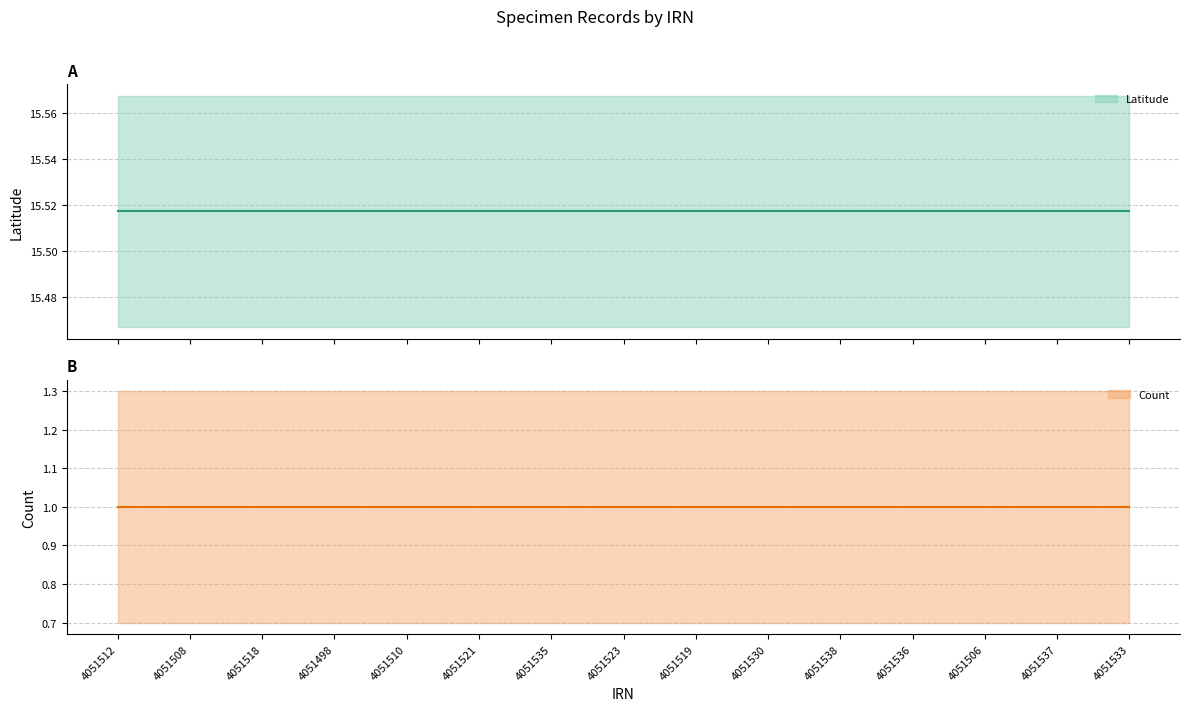

True or false: Count and Latitude cross at least once.

False